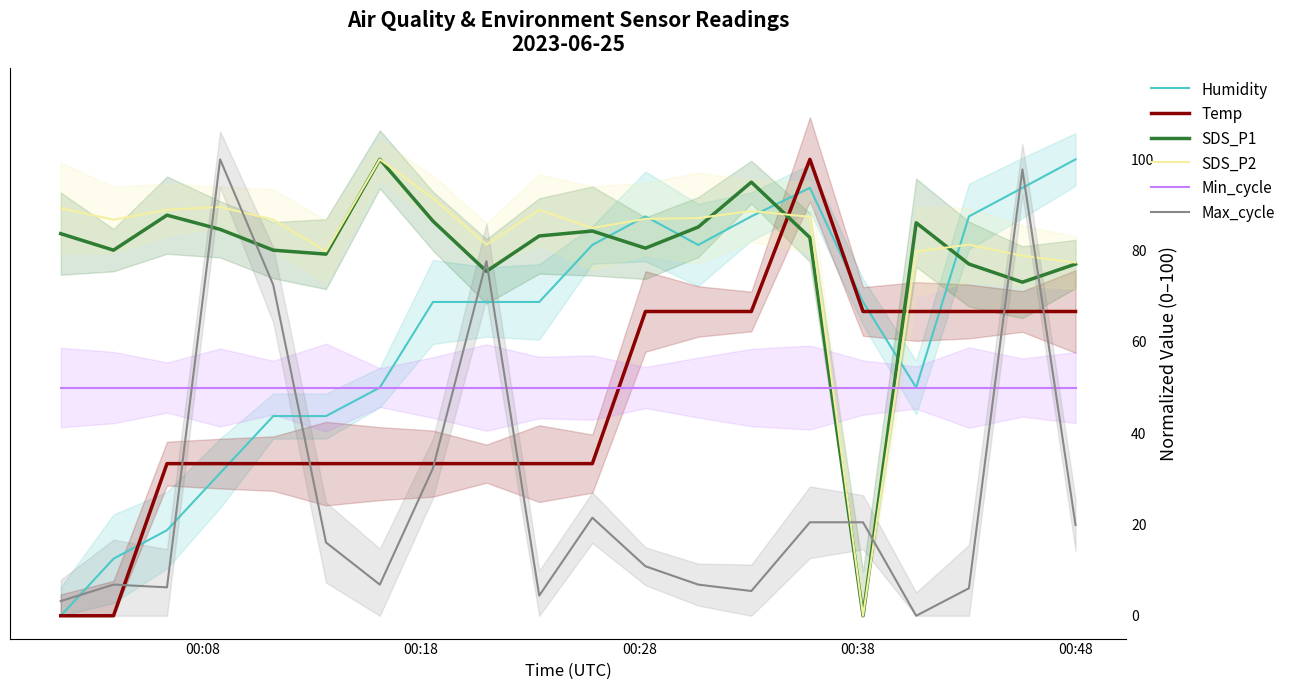

True or false: Max_cycle has more than 0 interior local peaks.

True